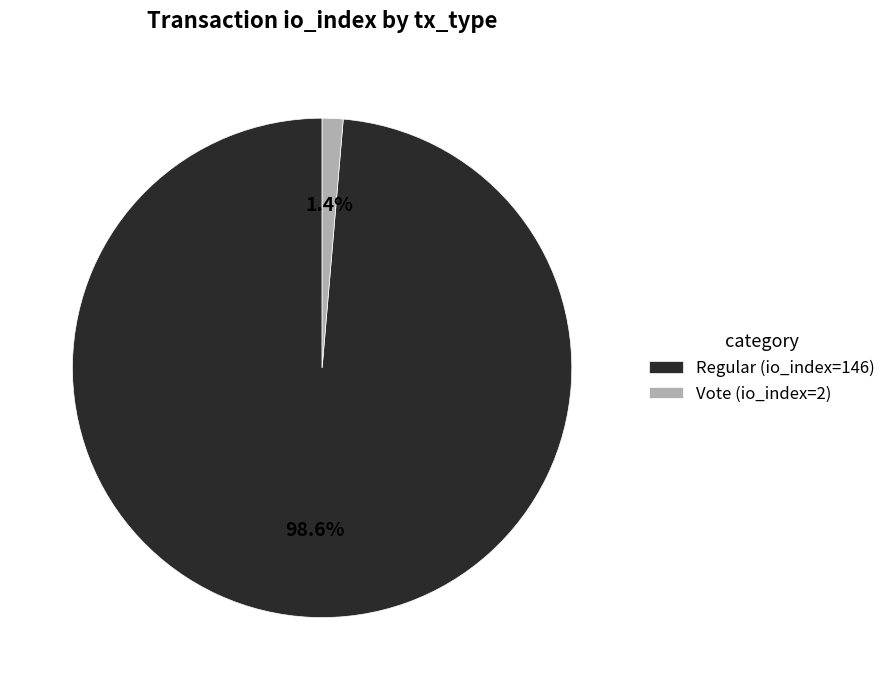

Count the number of slices in the pie.

2